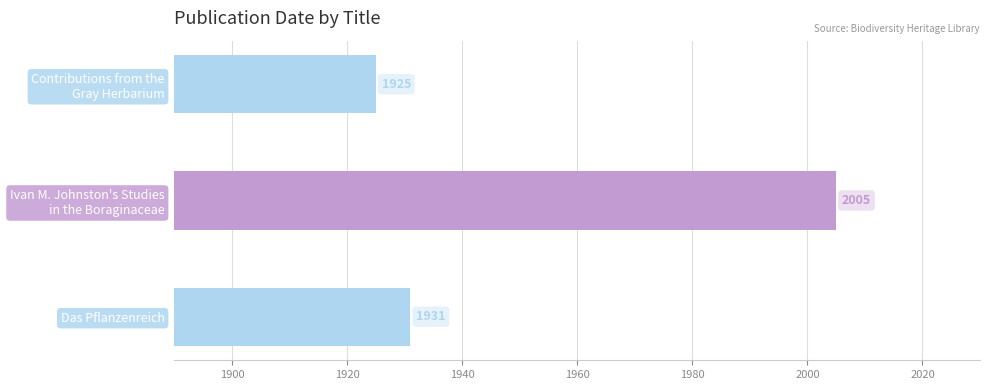

What is the smallest value displayed?

1925